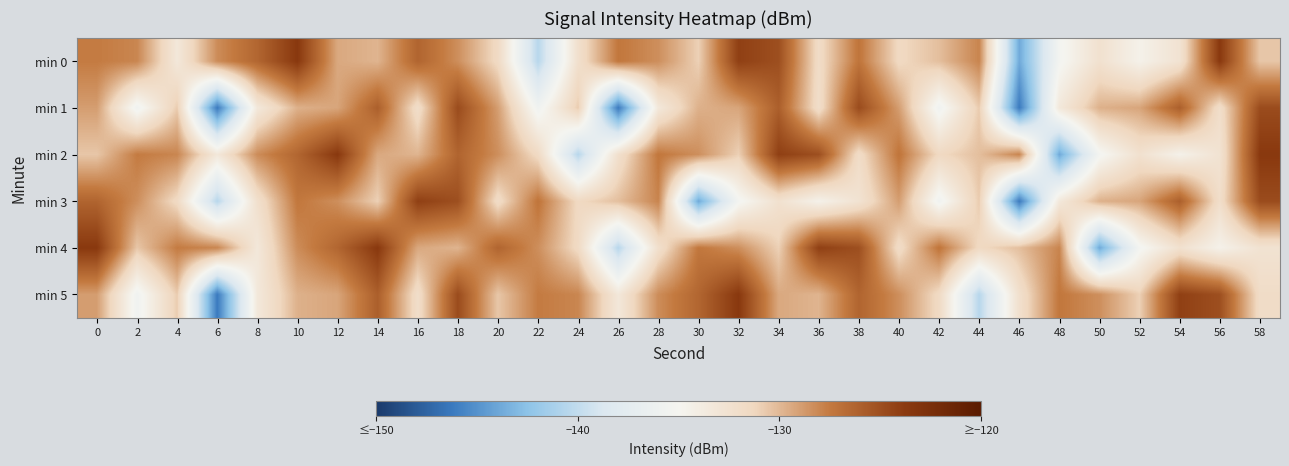

Reading left to right, list all the values displayed in this chart.

min 0: 0=-127.6	2=-128.0	4=-133.3	6=-128.3	8=-126.4	10=-123.6	12=-129.4	14=-129.9	16=-126.3	18=-128.3	20=-131.6	22=-140.5	24=-132.3	26=-127.4	28=-128.4	30=-131.0	32=-124.1	34=-125.0	36=-131.8	38=-127.2	40=-131.5	42=-130.3	44=-127.9	46=-143.8	48=-135.4	50=-132.4	52=-134.5	54=-132.7	56=-123.6	58=-130.6
min 1: 0=-128.9	2=-135.8	4=-130.8	6=-146.2	8=-133.4	10=-129.7	12=-129.2	14=-125.9	16=-132.0	18=-124.8	20=-128.9	22=-135.8	24=-130.8	26=-146.2	28=-133.4	30=-129.7	32=-129.2	34=-125.9	36=-132.0	38=-124.8	40=-128.9	42=-135.8	44=-130.8	46=-146.2	48=-133.4	50=-129.7	52=-129.2	54=-125.9	56=-132.0	58=-124.8
min 2: 0=-130.6	2=-127.6	4=-128.0	6=-133.3	8=-128.3	10=-126.4	12=-123.6	14=-129.4	16=-129.9	18=-126.3	20=-128.3	22=-131.6	24=-140.5	26=-132.3	28=-127.4	30=-128.4	32=-131.0	34=-124.1	36=-125.0	38=-131.8	40=-127.2	42=-131.5	44=-130.3	46=-127.9	48=-143.8	50=-135.4	52=-132.4	54=-134.5	56=-132.7	58=-123.6
min 3: 0=-126.3	2=-128.3	4=-131.6	6=-140.5	8=-132.3	10=-127.4	12=-128.4	14=-131.0	16=-124.1	18=-125.0	20=-131.8	22=-127.2	24=-131.5	26=-130.3	28=-127.9	30=-143.8	32=-135.4	34=-132.4	36=-134.5	38=-132.7	40=-128.9	42=-135.8	44=-130.8	46=-146.2	48=-133.4	50=-129.7	52=-129.2	54=-125.9	56=-132.0	58=-124.8
min 4: 0=-123.6	2=-130.6	4=-127.6	6=-128.0	8=-133.3	10=-128.3	12=-126.4	14=-123.6	16=-129.4	18=-129.9	20=-126.3	22=-128.3	24=-131.6	26=-140.5	28=-132.3	30=-127.4	32=-128.4	34=-131.0	36=-124.1	38=-125.0	40=-131.8	42=-127.2	44=-131.5	46=-130.3	48=-127.9	50=-143.8	52=-135.4	54=-132.4	56=-134.5	58=-132.7
min 5: 0=-128.9	2=-135.8	4=-130.8	6=-146.2	8=-133.4	10=-129.7	12=-129.2	14=-125.9	16=-132.0	18=-124.8	20=-130.6	22=-127.6	24=-128.0	26=-133.3	28=-128.3	30=-126.4	32=-123.6	34=-129.4	36=-129.9	38=-126.3	40=-128.3	42=-131.6	44=-140.5	46=-132.3	48=-127.4	50=-128.4	52=-131.0	54=-124.1	56=-125.0	58=-131.8